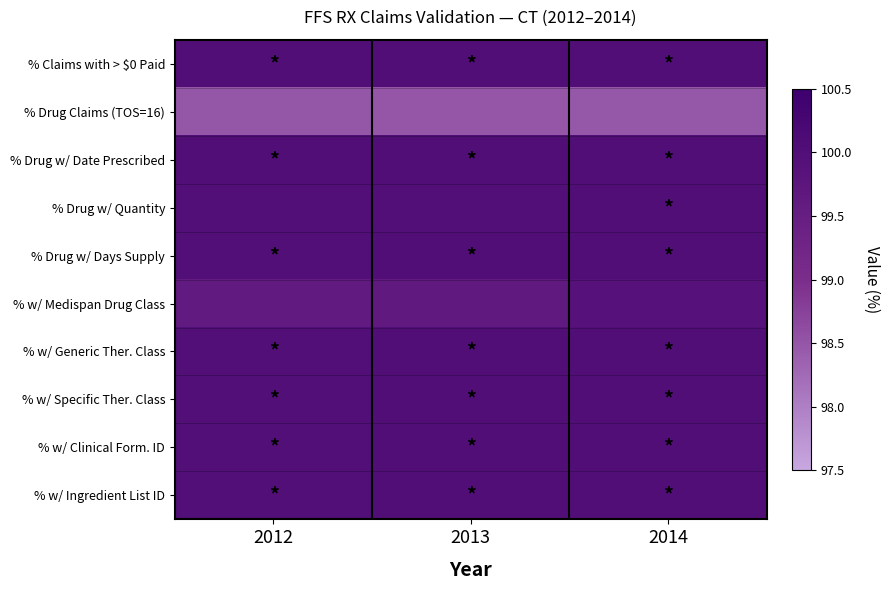

Reading right to left, transcribe all the data shown in this chart.

% Claims with > $0 Paid: 2014=100.0	2013=100.0	2012=100.0
% Drug Claims (TOS=16): 2014=98.5	2013=98.5	2012=98.5
% Drug w/ Date Prescribed: 2014=100.0	2013=100.0	2012=100.0
% Drug w/ Quantity: 2014=100.0	2013=100.0	2012=100.0
% Drug w/ Days Supply: 2014=100.0	2013=100.0	2012=100.0
% w/ Medispan Drug Class: 2014=99.9	2013=99.6	2012=99.6
% w/ Generic Ther. Class: 2014=100.0	2013=100.0	2012=100.0
% w/ Specific Ther. Class: 2014=100.0	2013=100.0	2012=100.0
% w/ Clinical Form. ID: 2014=100.0	2013=100.0	2012=100.0
% w/ Ingredient List ID: 2014=100.0	2013=100.0	2012=100.0